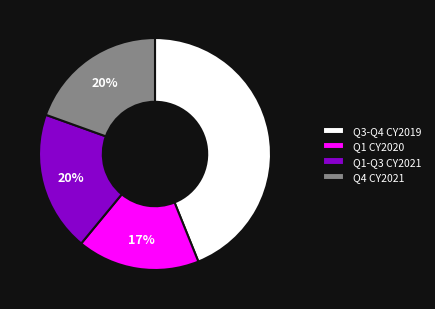

What is the largest slice in the pie chart?

Q3-Q4 CY2019